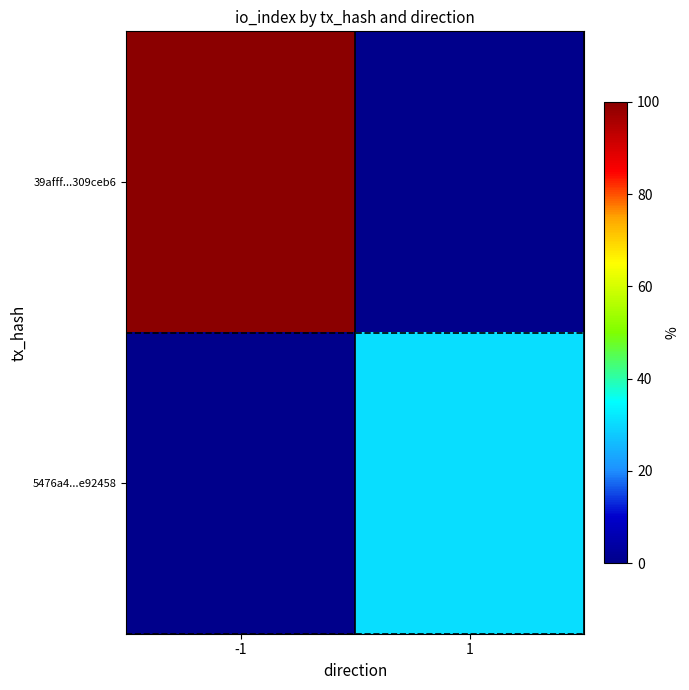

What is the difference between the highest and lowest values at -1?

100.0